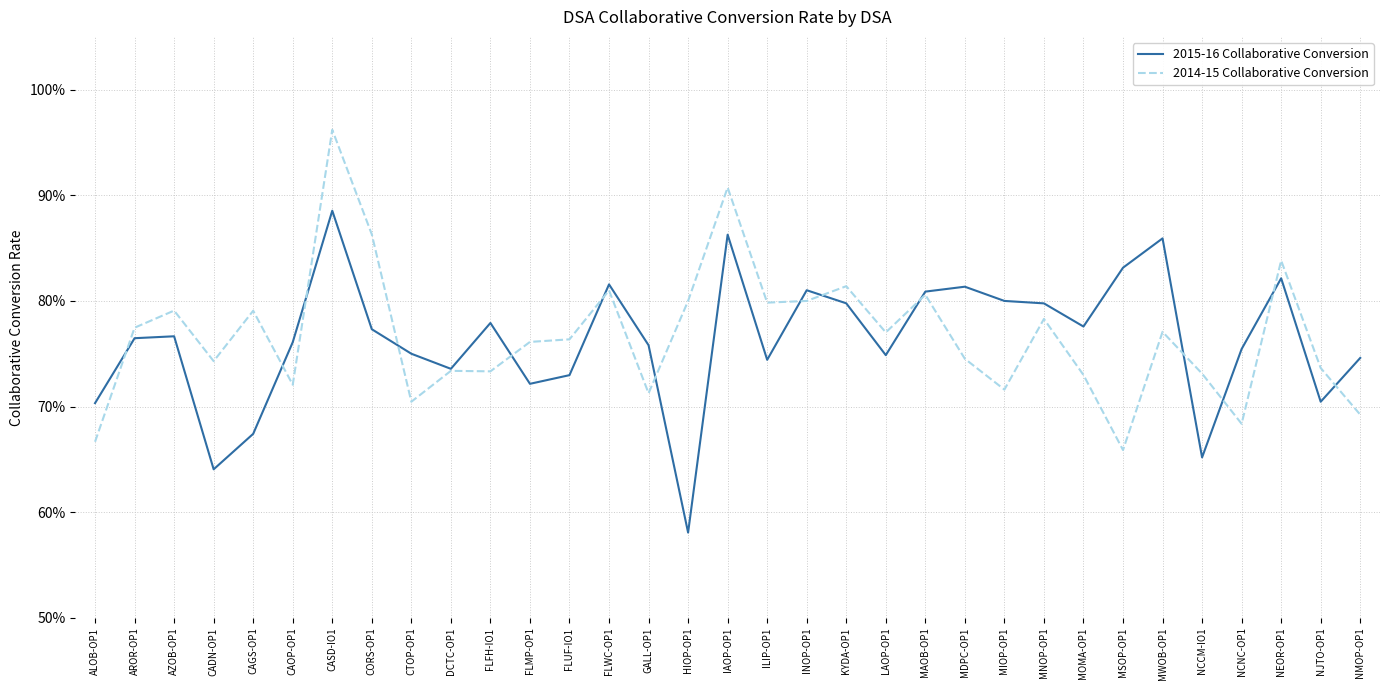

Rank the series by their average value, from lowest to highest.

2015-16 Collaborative Conversion, 2014-15 Collaborative Conversion